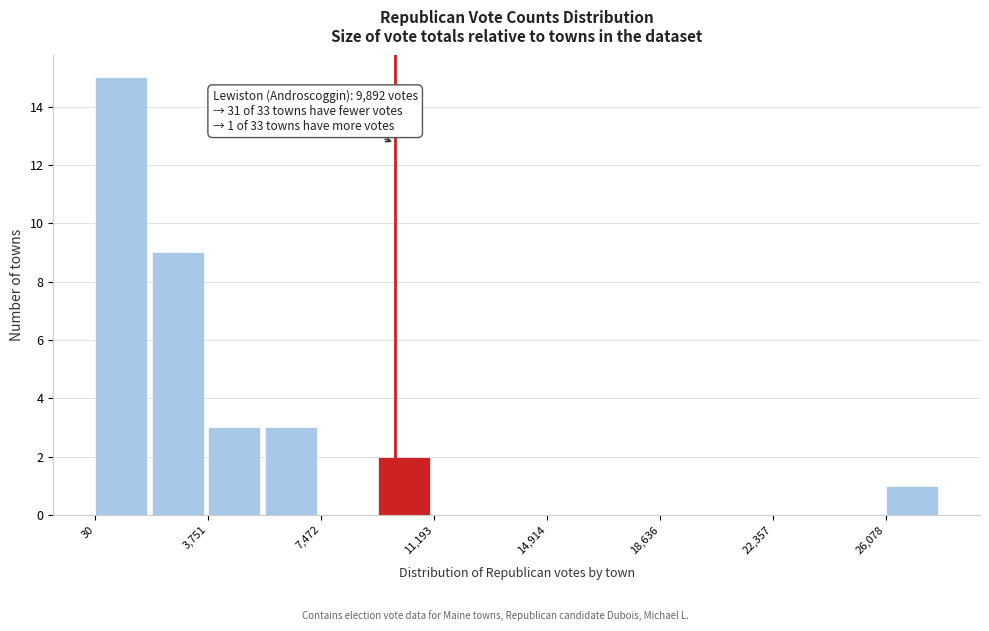

Read against the x-axis, roughly where is the centre of the tallest bar?

1000